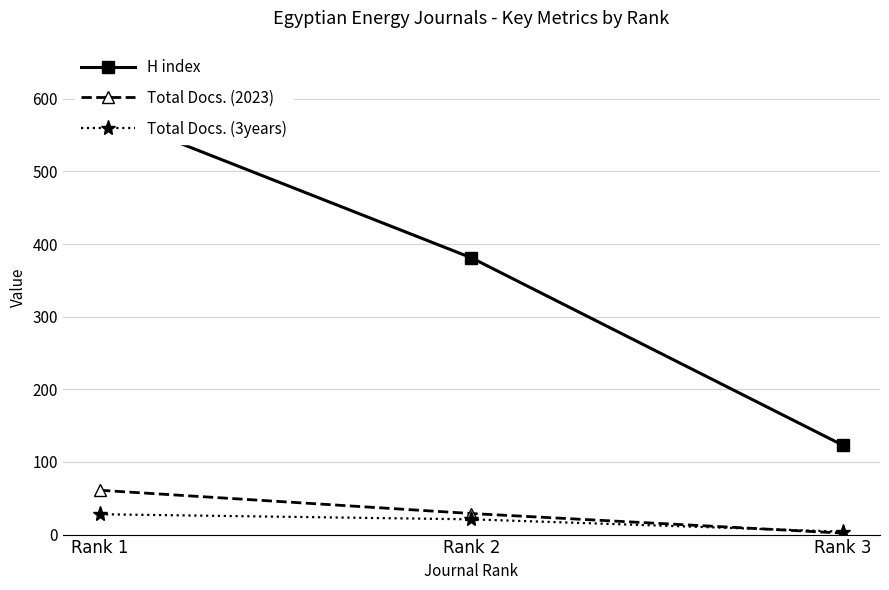

Is it true that Total Docs. (3years) equals 28 at Rank 1?

True